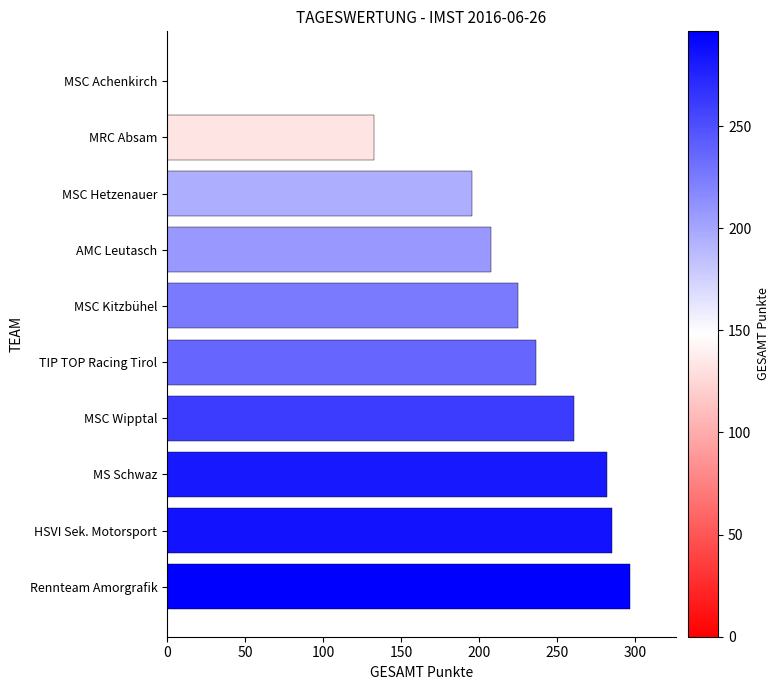

At which category does the chart reach its peak across all series?

Rennteam Amorgrafik